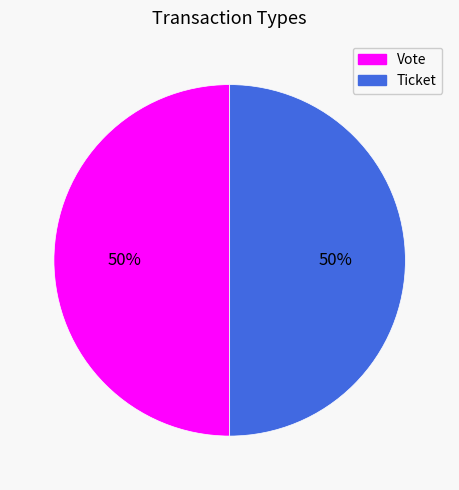

How many segments does this pie chart have?

2